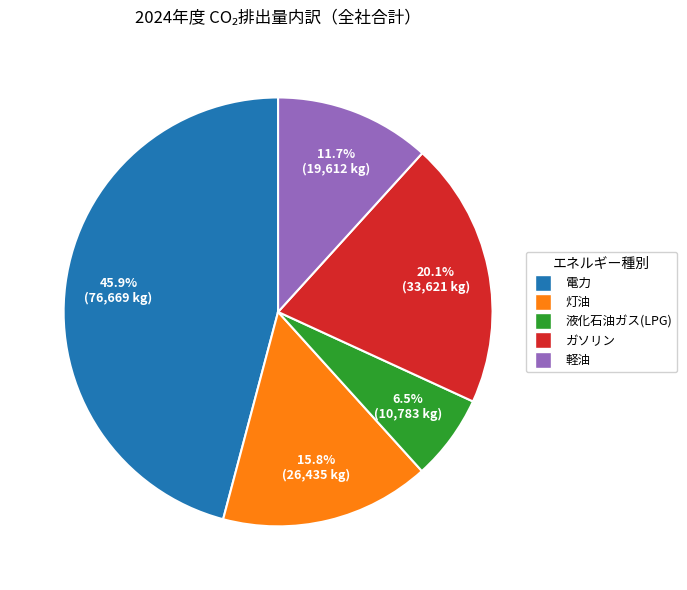

Is it true that 灯油 is 21% of the pie?

False